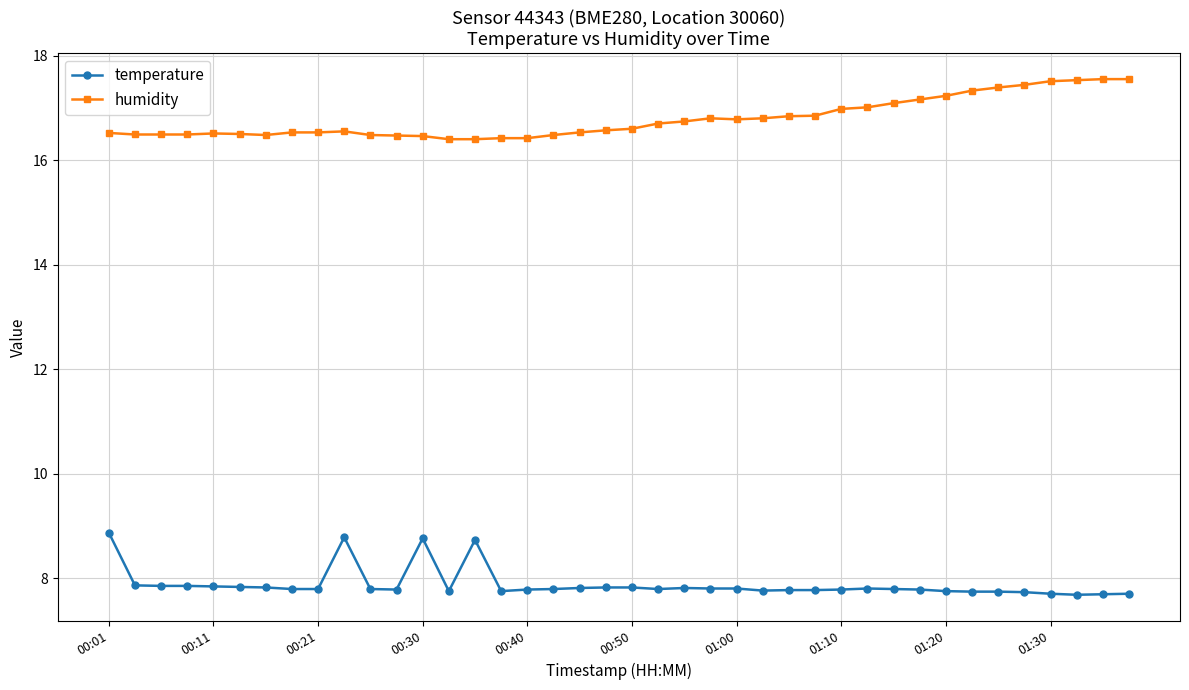

How many temperature values are between 7 and 8?

36